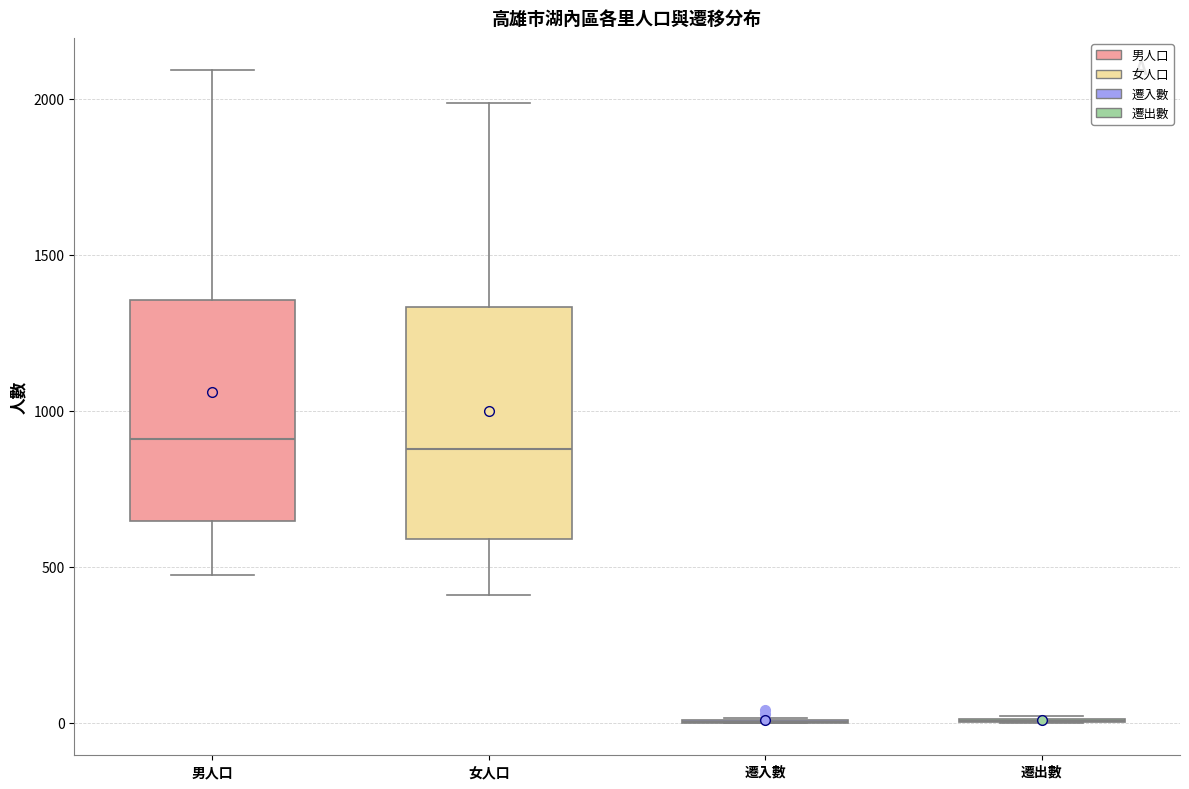

Reading left to right, read every box against the y-axis: the position of its median line, the range the box covers, and the ends of its whiskers. The values are not printed on the chart, so give them approximately, as read against the axis.

男人口: median 900, box 650 to 1350, whiskers 500 to 2100
女人口: median 900, box 600 to 1350, whiskers 400 to 2000
遷入數: box collapsed to a line at 0, whiskers 0 to 0
遷出數: box collapsed to a line at 0, whiskers 0 to 0